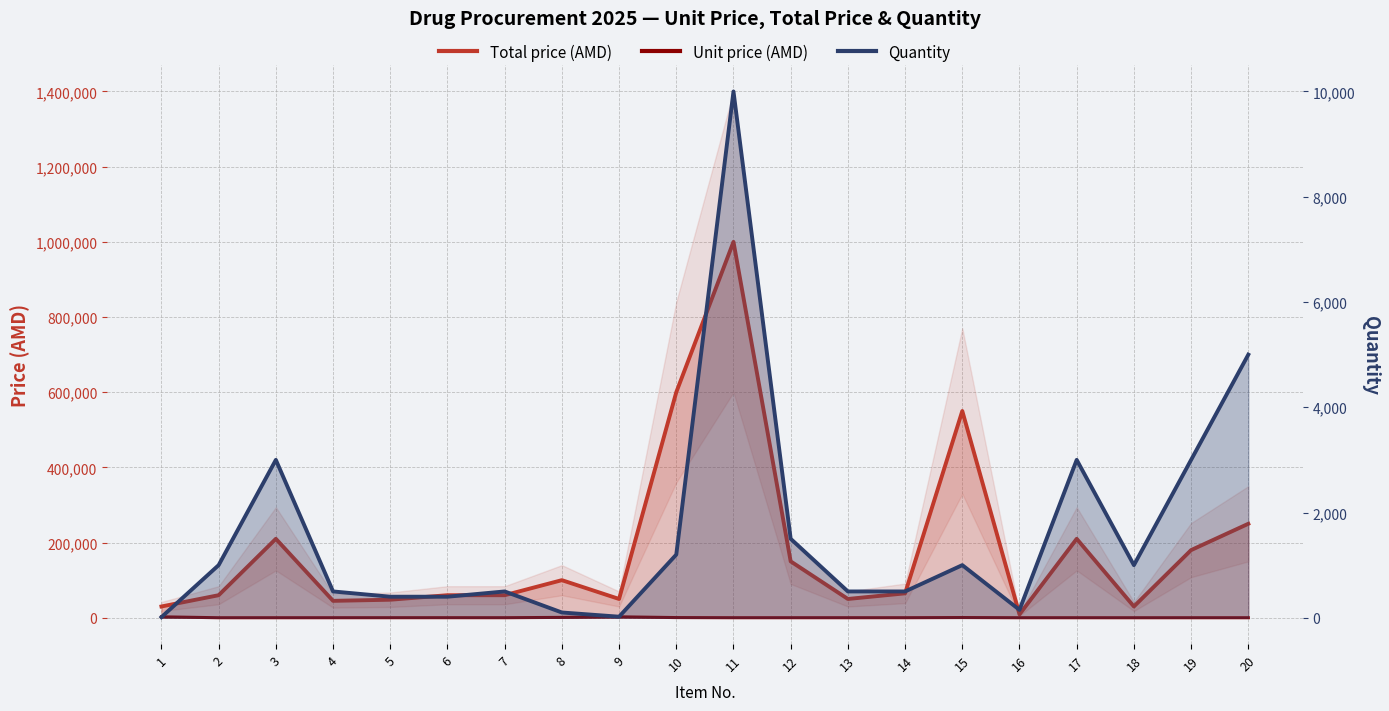

Reading right to left, extract all data points from this chart.

Total price (AMD): 20=250000	19=180000	18=30000	17=210000	16=9000	15=550000	14=65000	13=50000	12=150000	11=1000000	10=600000	9=50000	8=100000	7=60000	6=60000	5=48000	4=45000	3=210000	2=60000	1=30000
Unit price (AMD): 20=50	19=60	18=30	17=70	16=60	15=550	14=130	13=100	12=100	11=100	10=500	9=2500	8=1000	7=120	6=150	5=120	4=90	3=70	2=60	1=2500
Quantity: 20=5000	19=3000	18=1000	17=3000	16=150	15=1000	14=500	13=500	12=1500	11=10000	10=1200	9=20	8=100	7=500	6=400	5=400	4=500	3=3000	2=1000	1=12